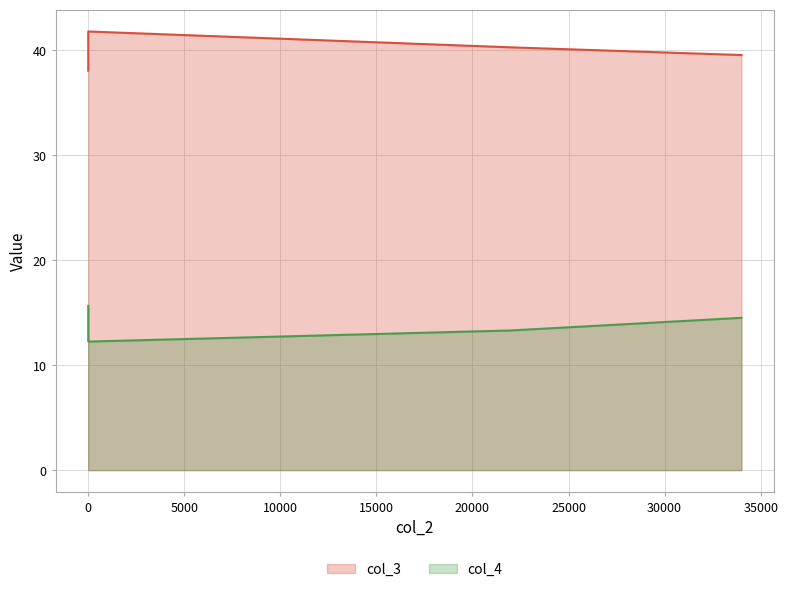

Between 34000 and 22000, which is larger?

22000